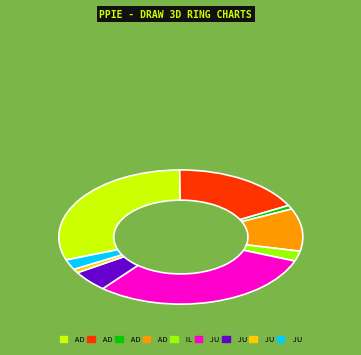

Is there a majority slice in this chart?

No